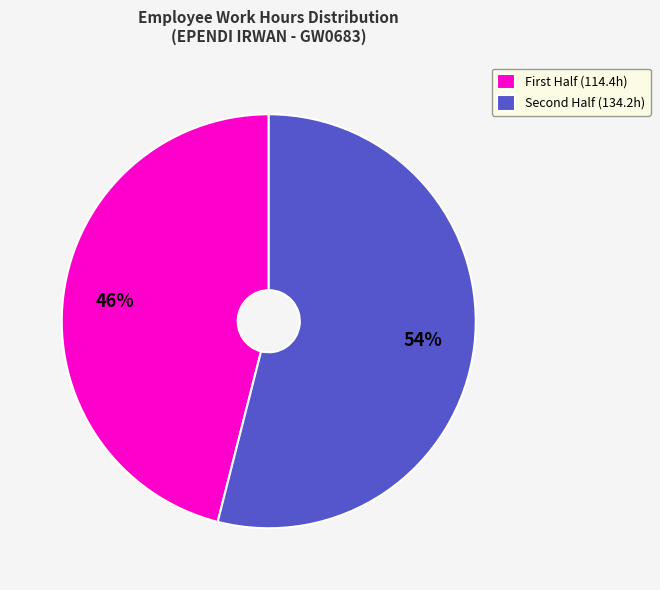

Which category has the biggest portion of the pie?

Second Half (134.2h)